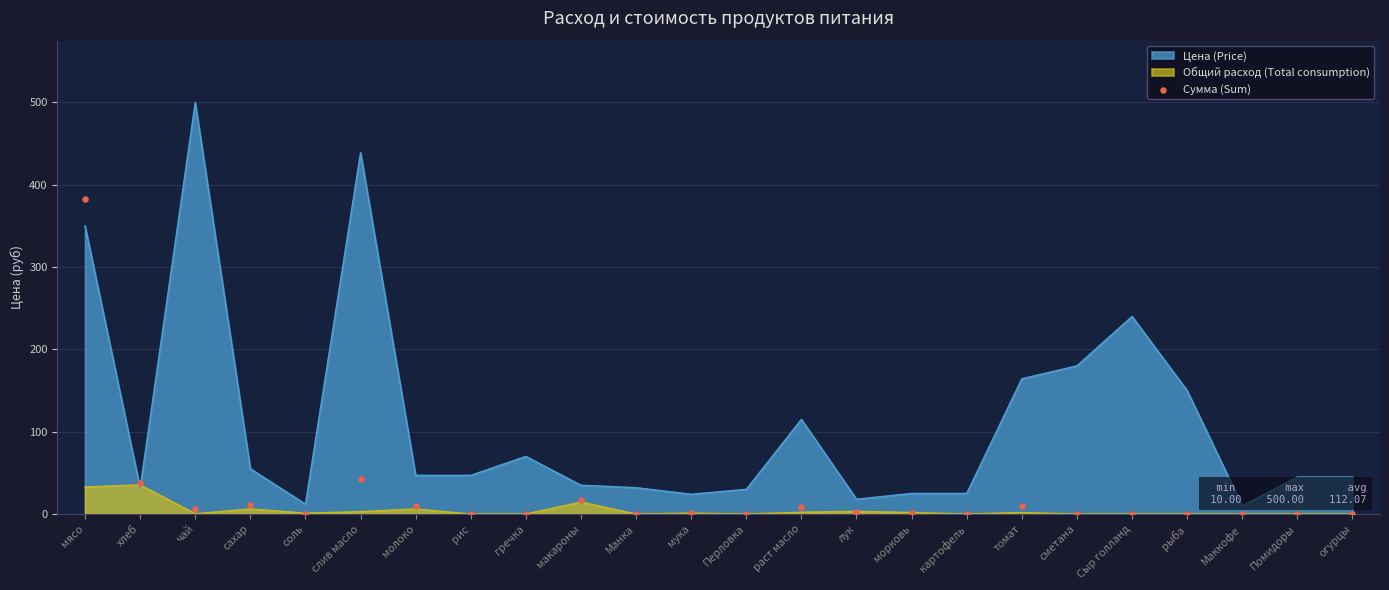

True or false: Общий расход (Total consumption) has a value of 21.4 at огурцы.

False